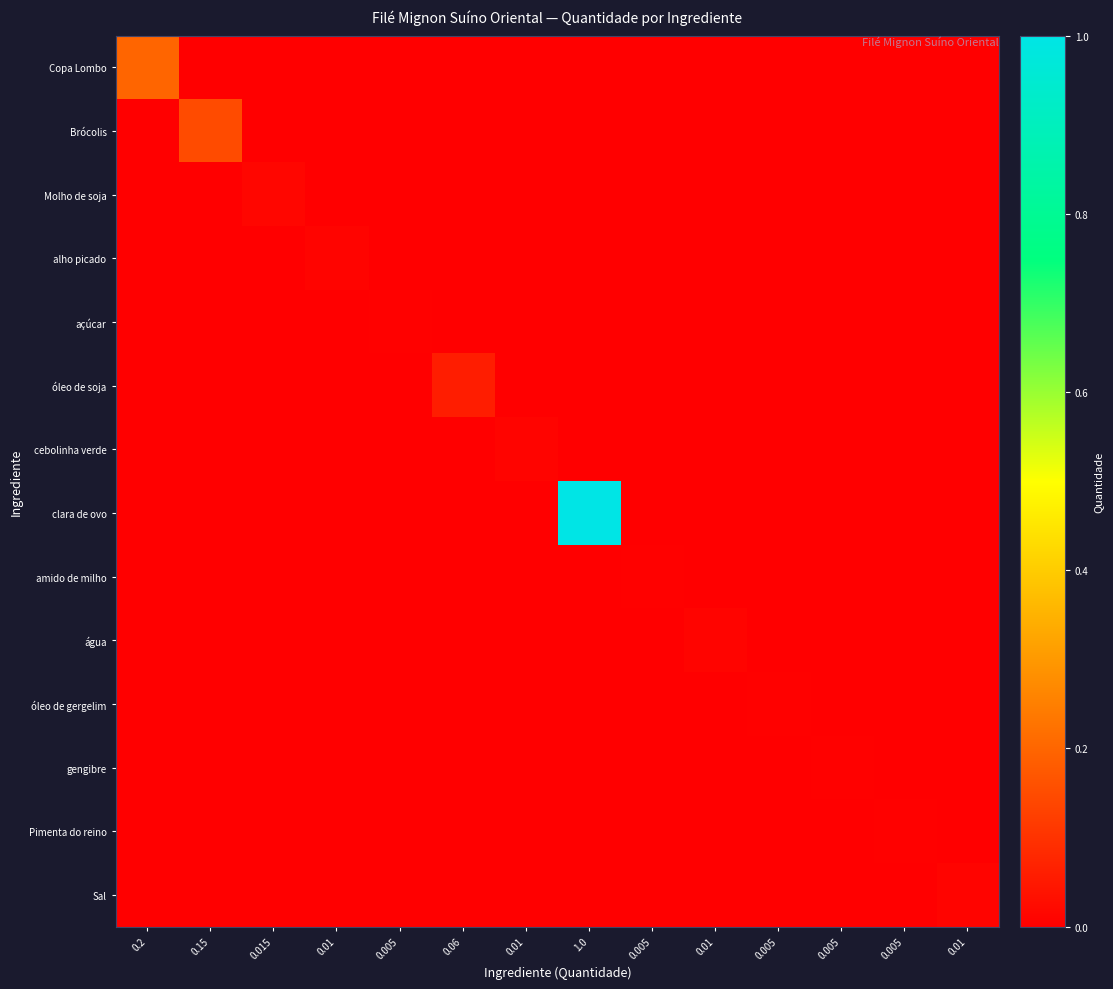

Reading left to right, transcribe all the data shown in this chart.

Copa Lombo: 0.2=0.2	0.15=0.0	0.015=0.0	0.01=0.0	0.005=0.0	0.06=0.0	0.01=0.0	1.0=0.0	0.005=0.0	0.01=0.0	0.005=0.0	0.005=0.0	0.005=0.0	0.01=0.0
Brócolis: 0.2=0.0	0.15=0.1	0.015=0.0	0.01=0.0	0.005=0.0	0.06=0.0	0.01=0.0	1.0=0.0	0.005=0.0	0.01=0.0	0.005=0.0	0.005=0.0	0.005=0.0	0.01=0.0
Molho de soja: 0.2=0.0	0.15=0.0	0.015=0.0	0.01=0.0	0.005=0.0	0.06=0.0	0.01=0.0	1.0=0.0	0.005=0.0	0.01=0.0	0.005=0.0	0.005=0.0	0.005=0.0	0.01=0.0
alho picado: 0.2=0.0	0.15=0.0	0.015=0.0	0.01=0.0	0.005=0.0	0.06=0.0	0.01=0.0	1.0=0.0	0.005=0.0	0.01=0.0	0.005=0.0	0.005=0.0	0.005=0.0	0.01=0.0
açúcar: 0.2=0.0	0.15=0.0	0.015=0.0	0.01=0.0	0.005=0.0	0.06=0.0	0.01=0.0	1.0=0.0	0.005=0.0	0.01=0.0	0.005=0.0	0.005=0.0	0.005=0.0	0.01=0.0
óleo de soja: 0.2=0.0	0.15=0.0	0.015=0.0	0.01=0.0	0.005=0.0	0.06=0.1	0.01=0.0	1.0=0.0	0.005=0.0	0.01=0.0	0.005=0.0	0.005=0.0	0.005=0.0	0.01=0.0
cebolinha verde: 0.2=0.0	0.15=0.0	0.015=0.0	0.01=0.0	0.005=0.0	0.06=0.0	0.01=0.0	1.0=0.0	0.005=0.0	0.01=0.0	0.005=0.0	0.005=0.0	0.005=0.0	0.01=0.0
clara de ovo: 0.2=0.0	0.15=0.0	0.015=0.0	0.01=0.0	0.005=0.0	0.06=0.0	0.01=0.0	1.0=1.0	0.005=0.0	0.01=0.0	0.005=0.0	0.005=0.0	0.005=0.0	0.01=0.0
amido de milho: 0.2=0.0	0.15=0.0	0.015=0.0	0.01=0.0	0.005=0.0	0.06=0.0	0.01=0.0	1.0=0.0	0.005=0.0	0.01=0.0	0.005=0.0	0.005=0.0	0.005=0.0	0.01=0.0
água: 0.2=0.0	0.15=0.0	0.015=0.0	0.01=0.0	0.005=0.0	0.06=0.0	0.01=0.0	1.0=0.0	0.005=0.0	0.01=0.0	0.005=0.0	0.005=0.0	0.005=0.0	0.01=0.0
óleo de gergelim: 0.2=0.0	0.15=0.0	0.015=0.0	0.01=0.0	0.005=0.0	0.06=0.0	0.01=0.0	1.0=0.0	0.005=0.0	0.01=0.0	0.005=0.0	0.005=0.0	0.005=0.0	0.01=0.0
gengibre: 0.2=0.0	0.15=0.0	0.015=0.0	0.01=0.0	0.005=0.0	0.06=0.0	0.01=0.0	1.0=0.0	0.005=0.0	0.01=0.0	0.005=0.0	0.005=0.0	0.005=0.0	0.01=0.0
Pimenta do reino: 0.2=0.0	0.15=0.0	0.015=0.0	0.01=0.0	0.005=0.0	0.06=0.0	0.01=0.0	1.0=0.0	0.005=0.0	0.01=0.0	0.005=0.0	0.005=0.0	0.005=0.0	0.01=0.0
Sal: 0.2=0.0	0.15=0.0	0.015=0.0	0.01=0.0	0.005=0.0	0.06=0.0	0.01=0.0	1.0=0.0	0.005=0.0	0.01=0.0	0.005=0.0	0.005=0.0	0.005=0.0	0.01=0.0